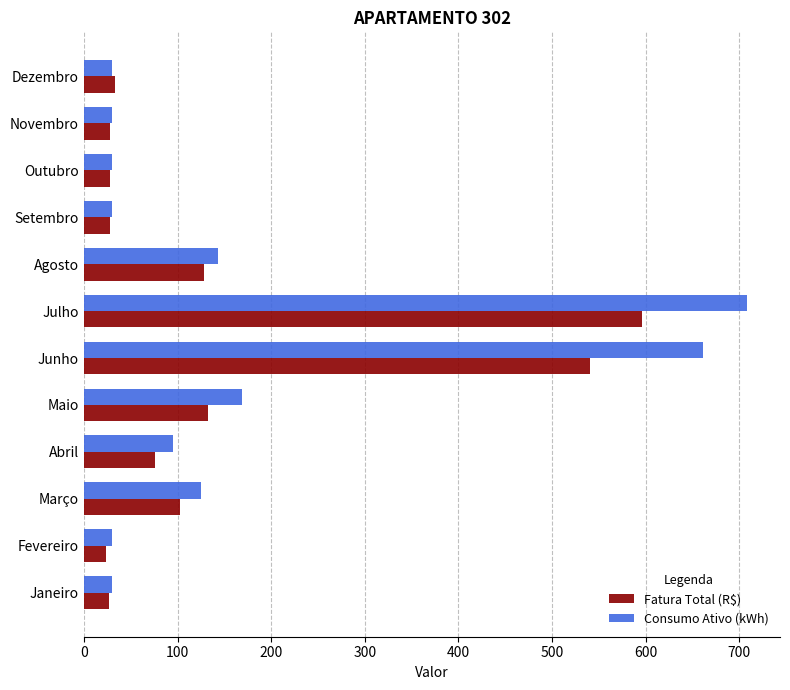

List the series in order of their peak value, lowest first.

Fatura Total (R$), Consumo Ativo (kWh)